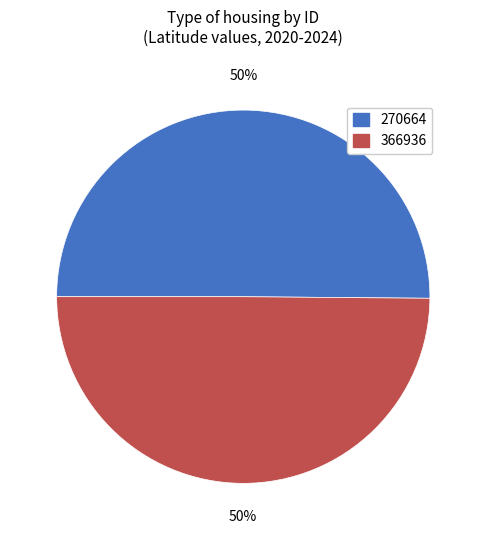

To the nearest percent, what is the combined percentage of 270664 and 366936?

100%